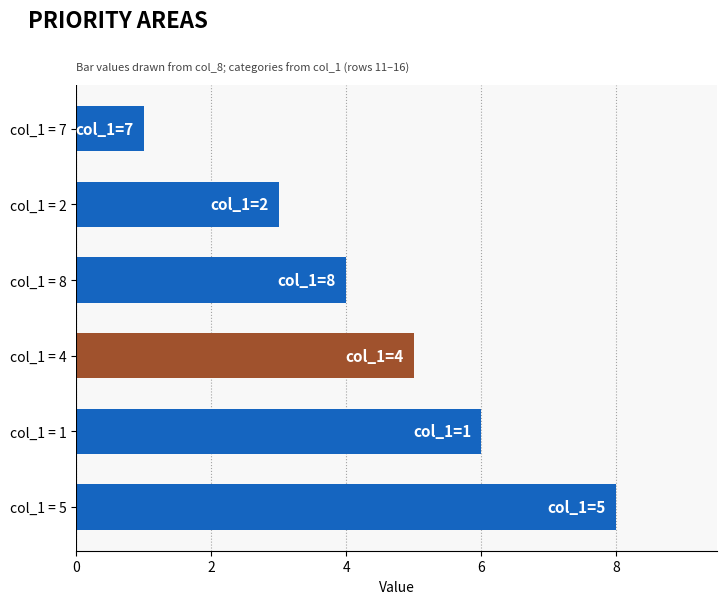

What is the smallest value displayed?

1